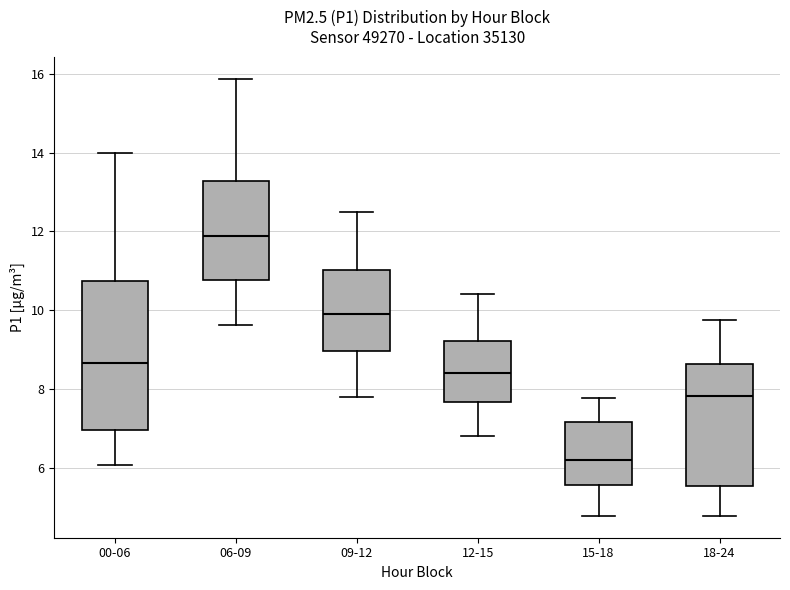

Where is the lower edge of the box for 15-18 on the y-axis? The values are not printed on the chart, so give them approximately, as read against the axis.

5.6